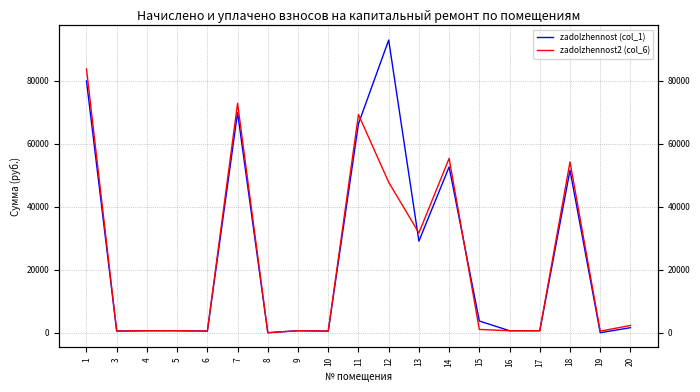

What is the total value across all series at 13?

60785.9